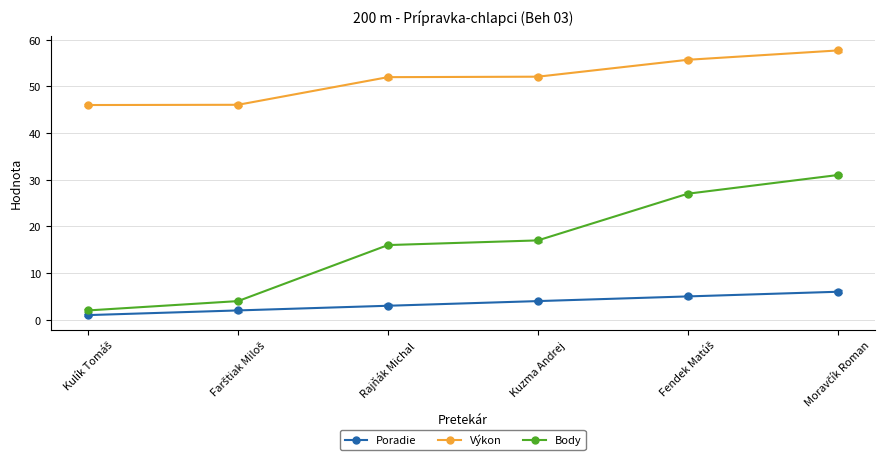

At how many categories does at least one series exceed 1?

6